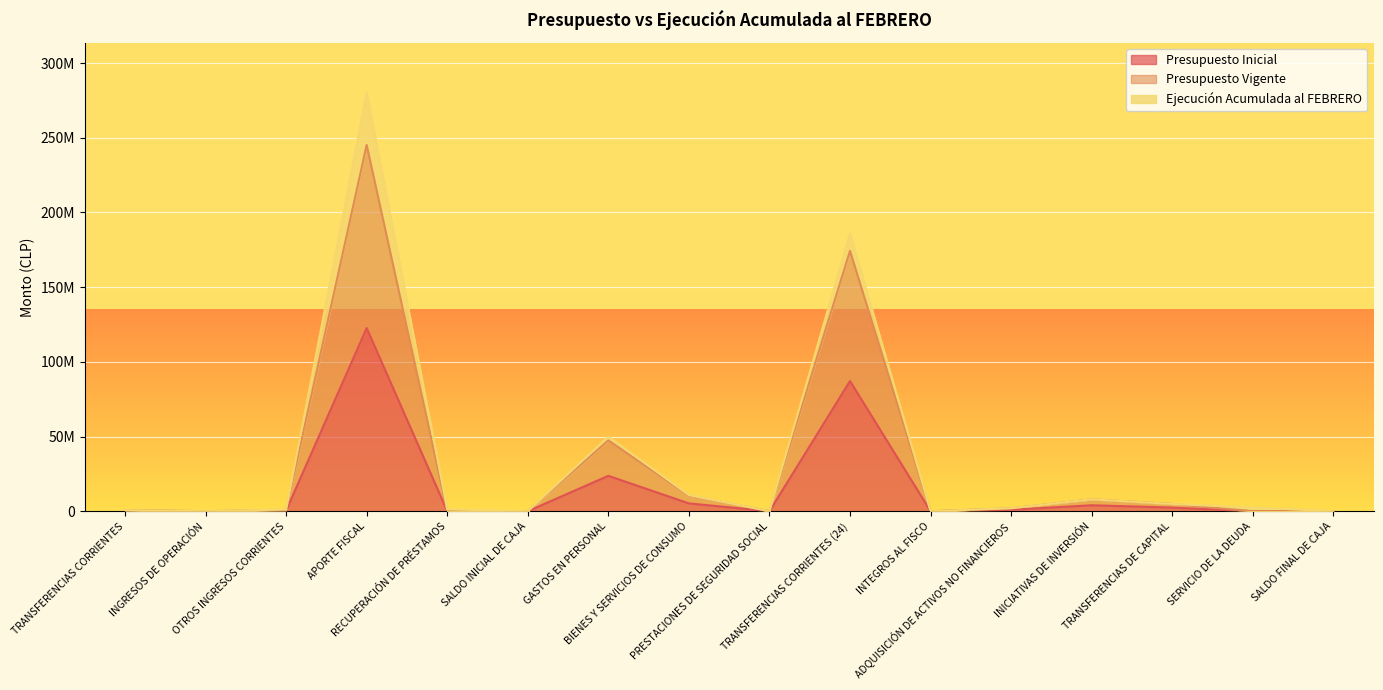

Does the chart display data point markers on the line(s)?

No